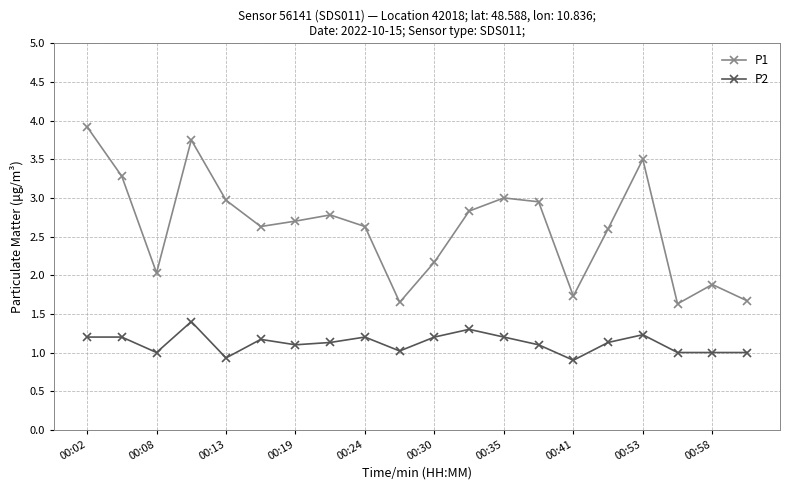

What is the value of the P2 point at the 1st from the left?

1.2